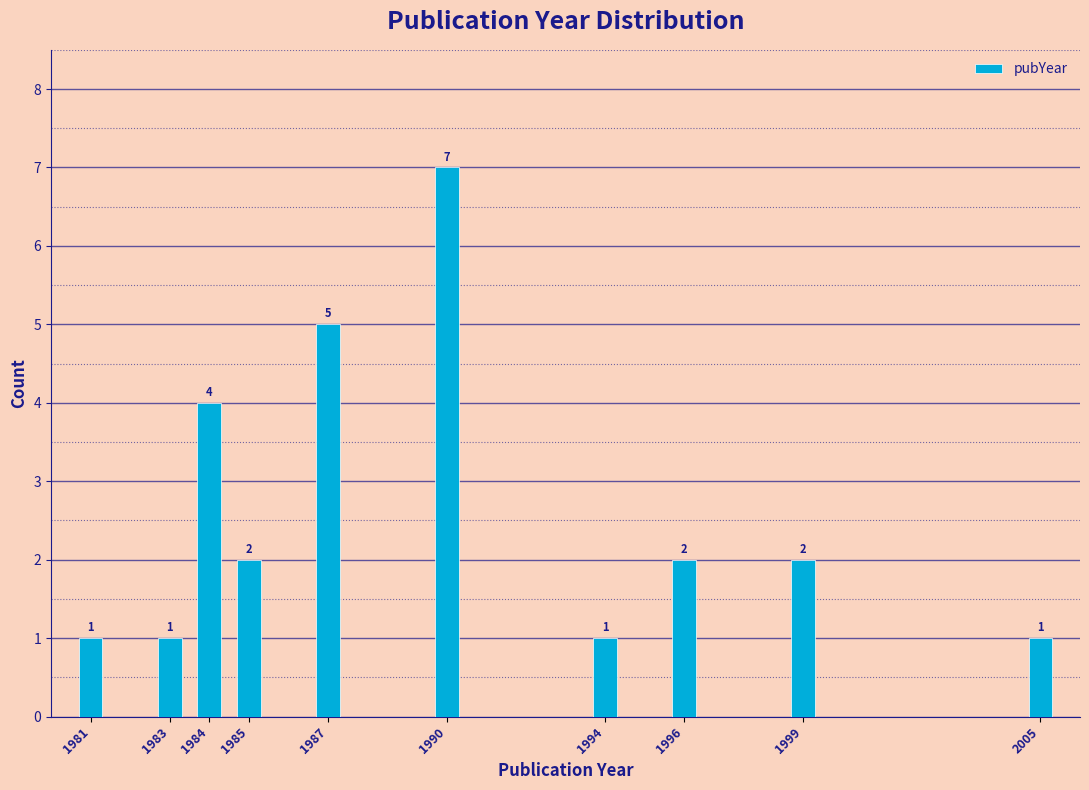

Reading right to left, extract all data points from this chart.

2005=1	1999=2	1996=2	1994=1	1990=7	1987=5	1985=2	1984=4	1983=1	1981=1